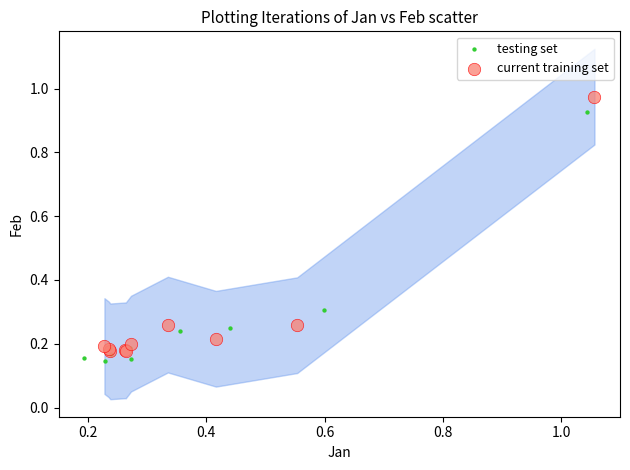

Which series has the widest spread of Y values?

current training set